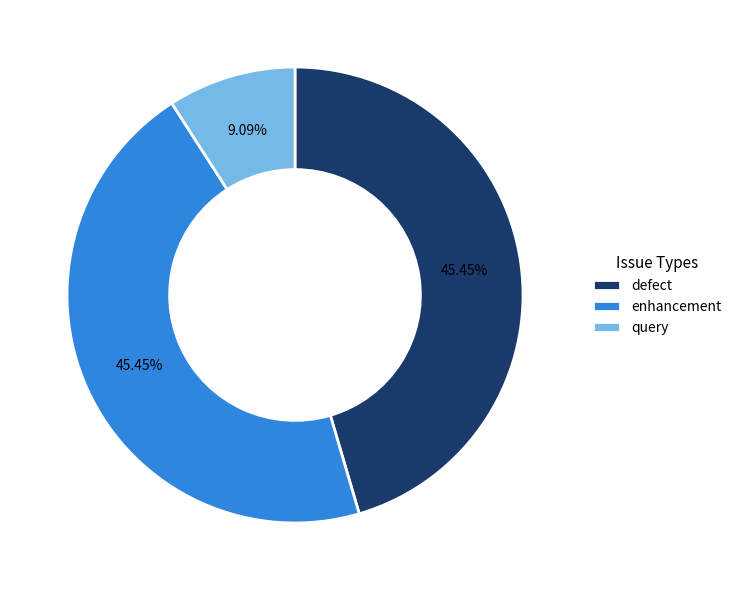

To the nearest percent, what is the average slice percentage?

33%